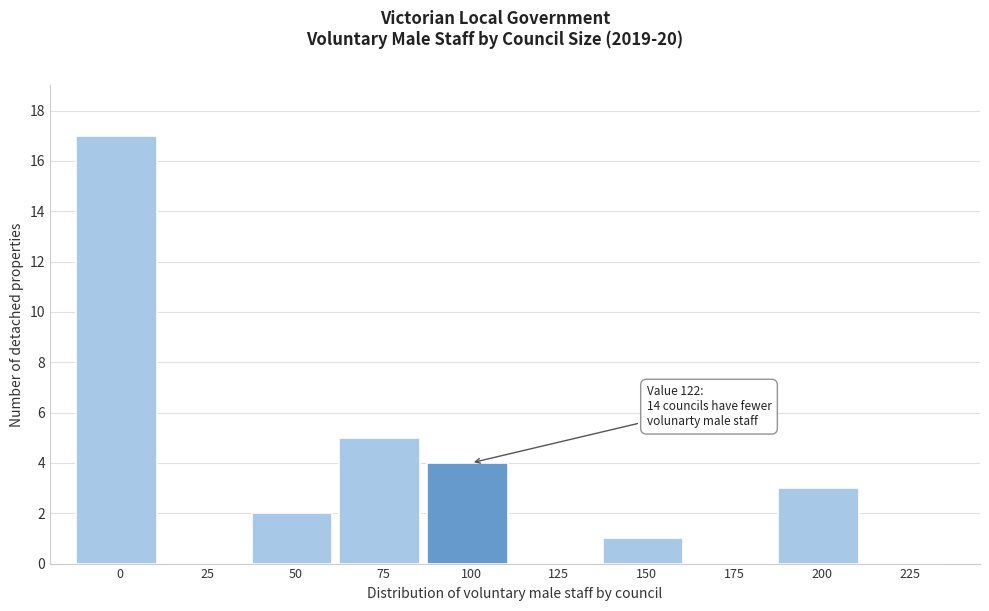

Reading right to left, list all the values displayed in this chart.

225=0	200=3	175=0	150=1	125=0	100=4	75=5	50=2	25=0	0=17